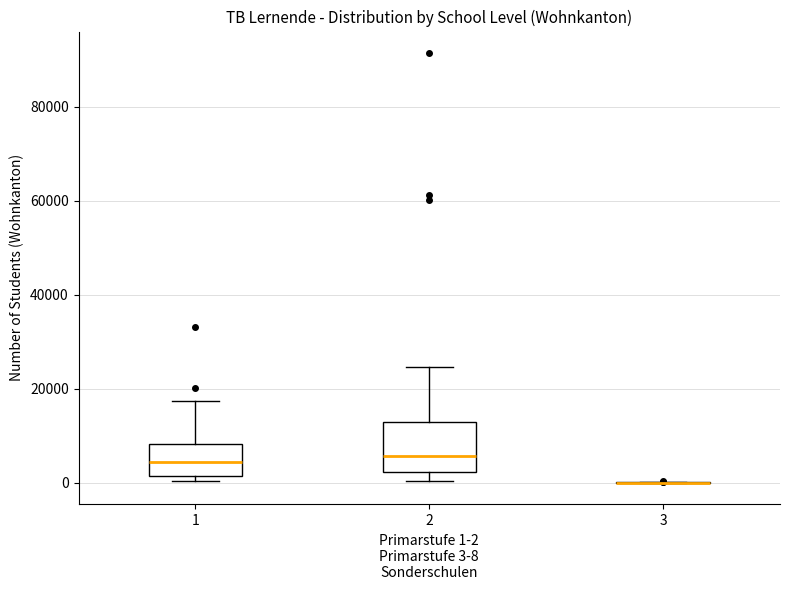

Reading left to right, read every box against the y-axis: the position of its median line, the range the box covers, and the ends of its whiskers. The values are not printed on the chart, so give them approximately, as read against the axis.

1: median 4000, box 2000 to 8000, whiskers 0 to 18000
2: median 6000, box 2000 to 14000, whiskers 0 to 24000
3: box collapsed to a line at 0, whiskers 0 to 0